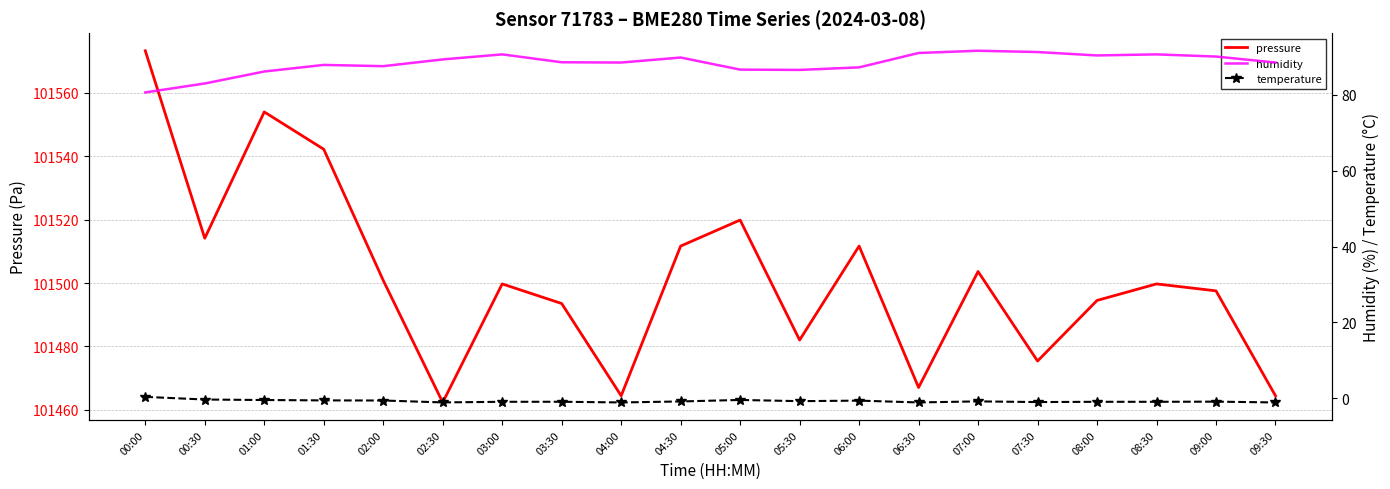

What is the label of the 16th point from the right?

02:00